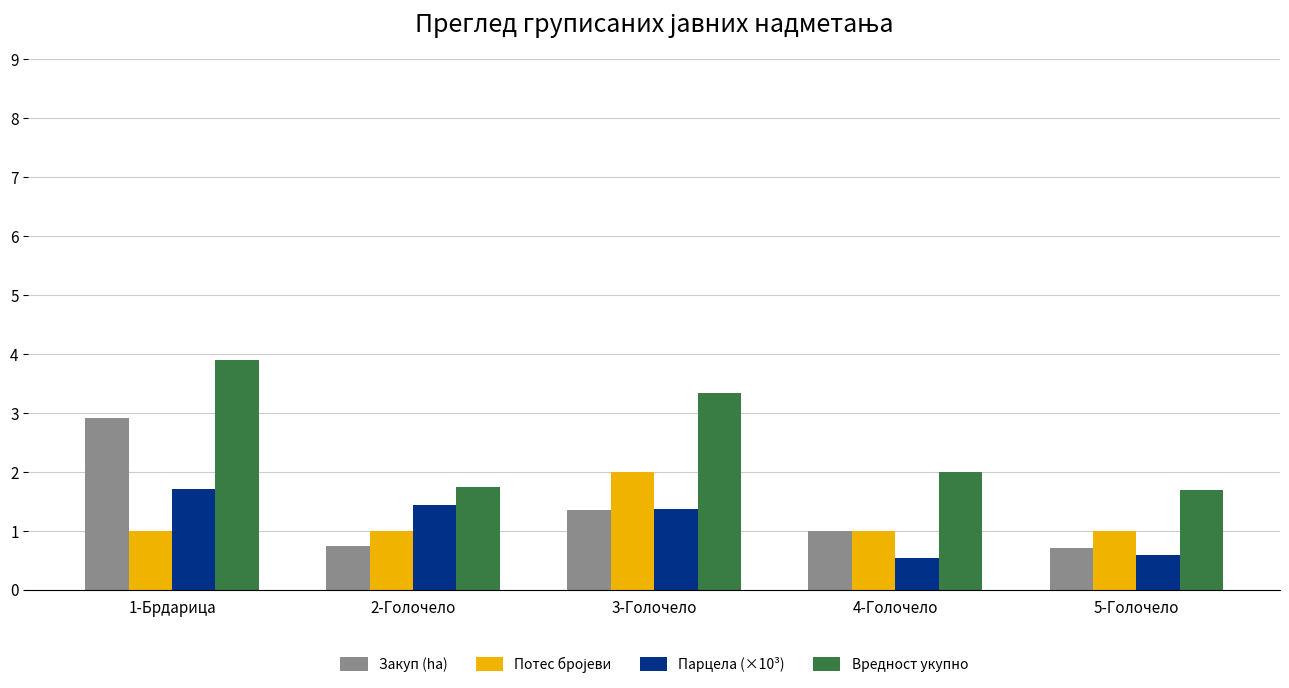

True or false: Закуп (ha) has a value of 2.0 at 3-Голочело.

False